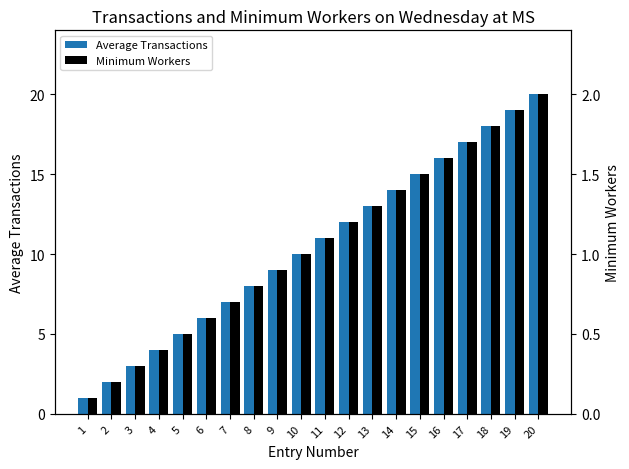

Which series has the largest total across all categories?

Average Transactions